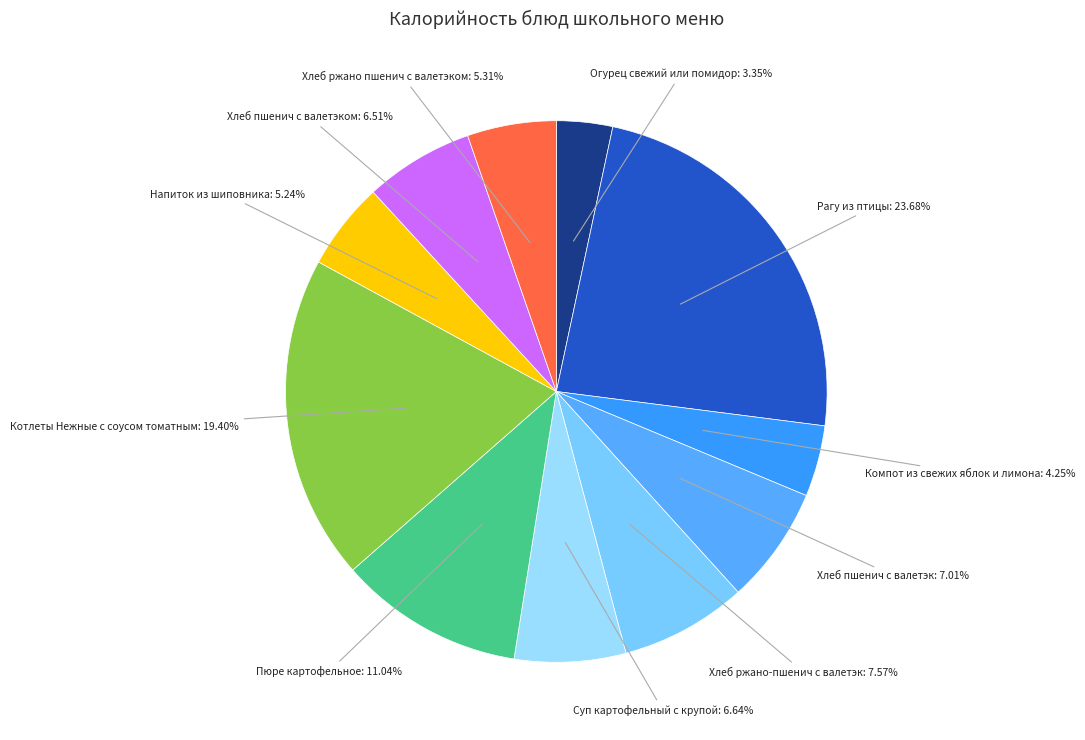

How many slices are in this pie chart?

11